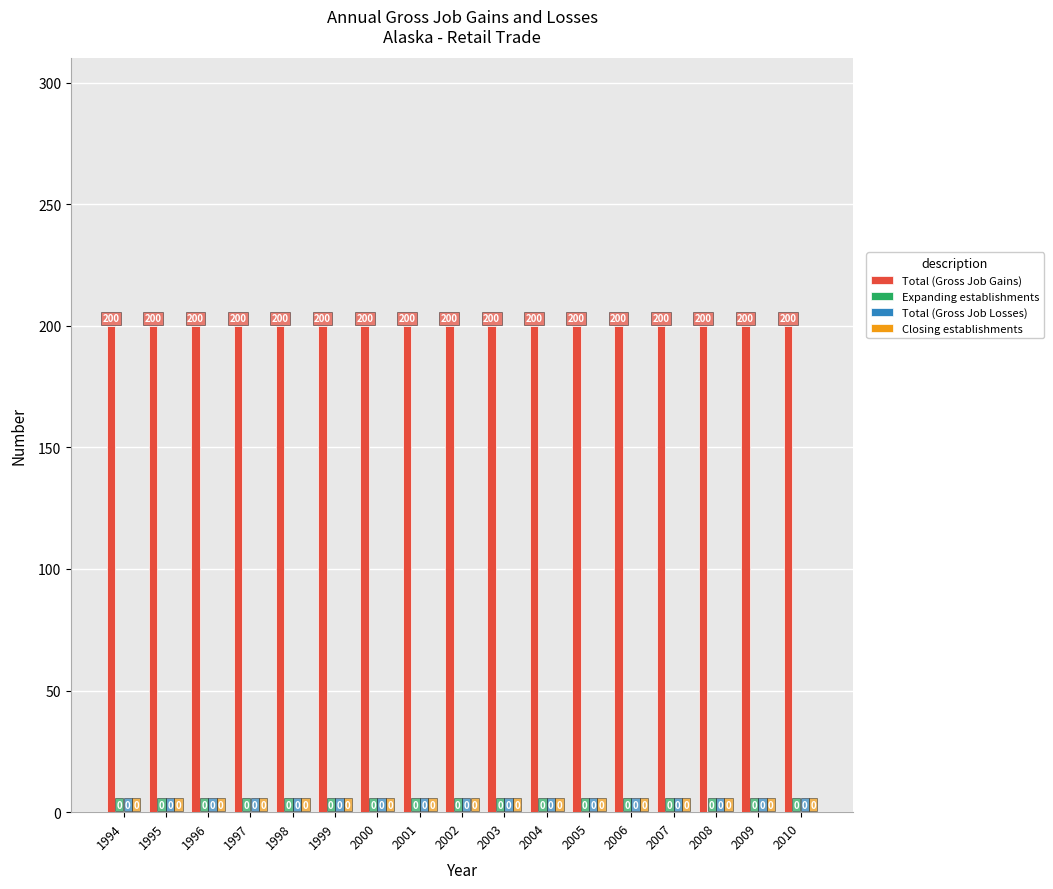

Reading left to right, what are all the values shown in this chart?

Total (Gross Job Gains): 1994=200	1995=200	1996=200	1997=200	1998=200	1999=200	2000=200	2001=200	2002=200	2003=200	2004=200	2005=200	2006=200	2007=200	2008=200	2009=200	2010=200
Expanding establishments: 1994=0	1995=0	1996=0	1997=0	1998=0	1999=0	2000=0	2001=0	2002=0	2003=0	2004=0	2005=0	2006=0	2007=0	2008=0	2009=0	2010=0
Total (Gross Job Losses): 1994=0	1995=0	1996=0	1997=0	1998=0	1999=0	2000=0	2001=0	2002=0	2003=0	2004=0	2005=0	2006=0	2007=0	2008=0	2009=0	2010=0
Closing establishments: 1994=0	1995=0	1996=0	1997=0	1998=0	1999=0	2000=0	2001=0	2002=0	2003=0	2004=0	2005=0	2006=0	2007=0	2008=0	2009=0	2010=0